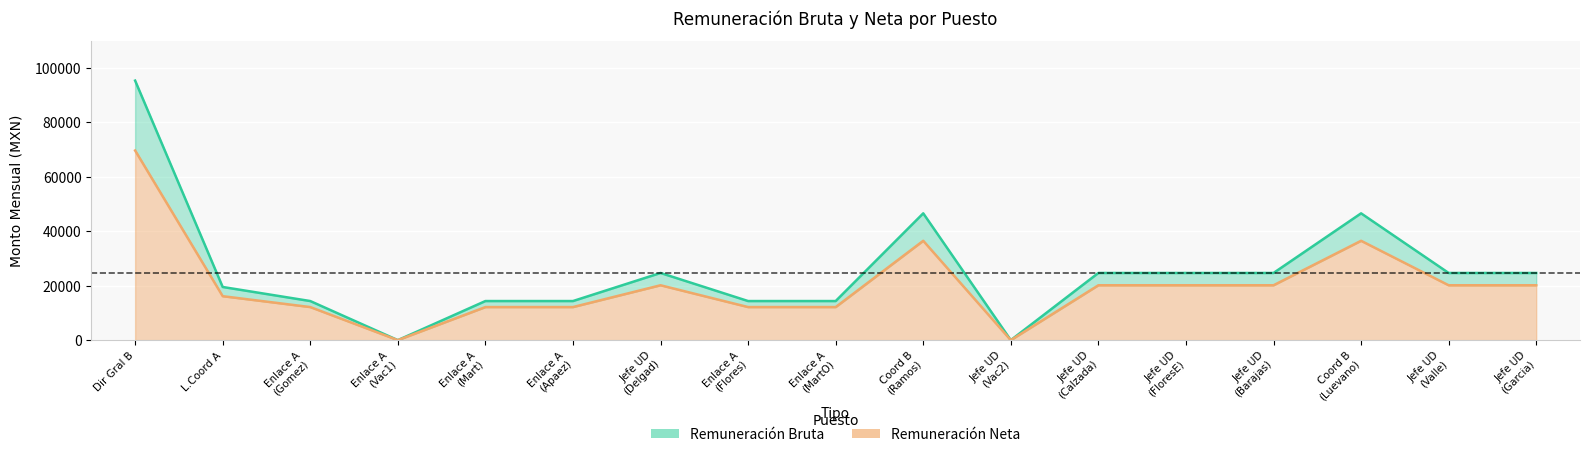

The bruto series shows 4091 at Enlace A (MartO). True or false?

False